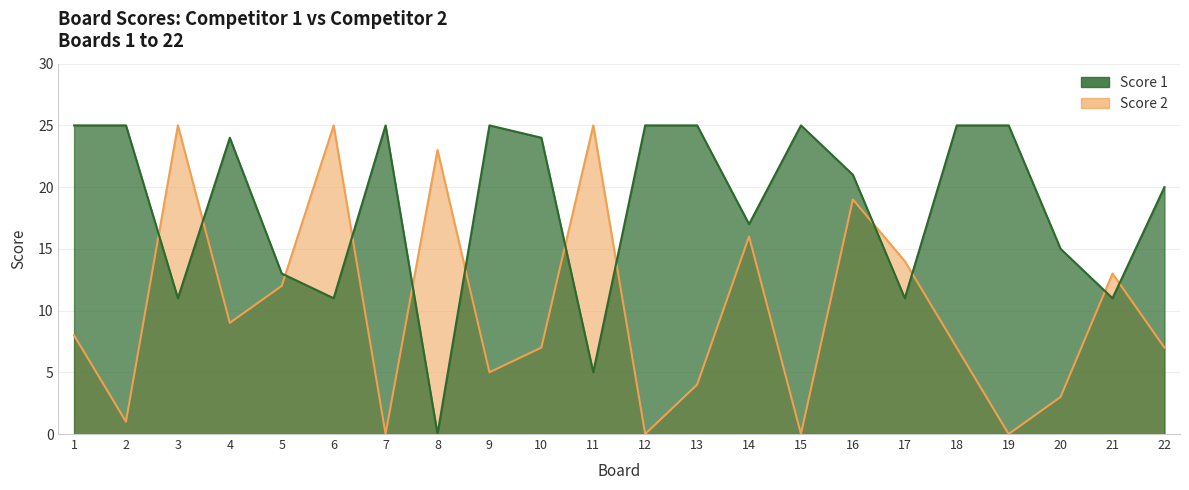

How many lines are shown in the chart?

2